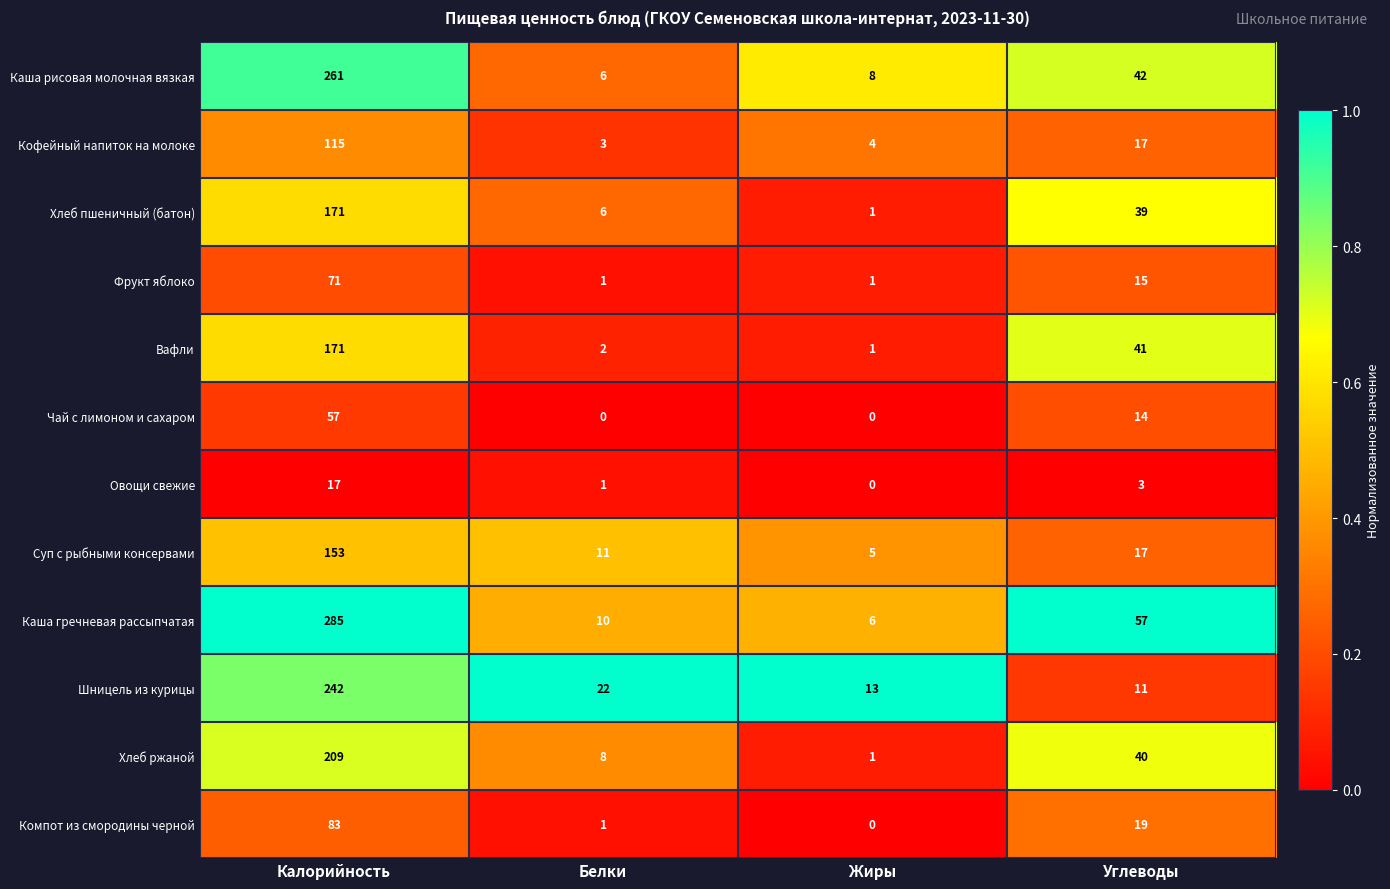

What is the greatest value displayed?

285